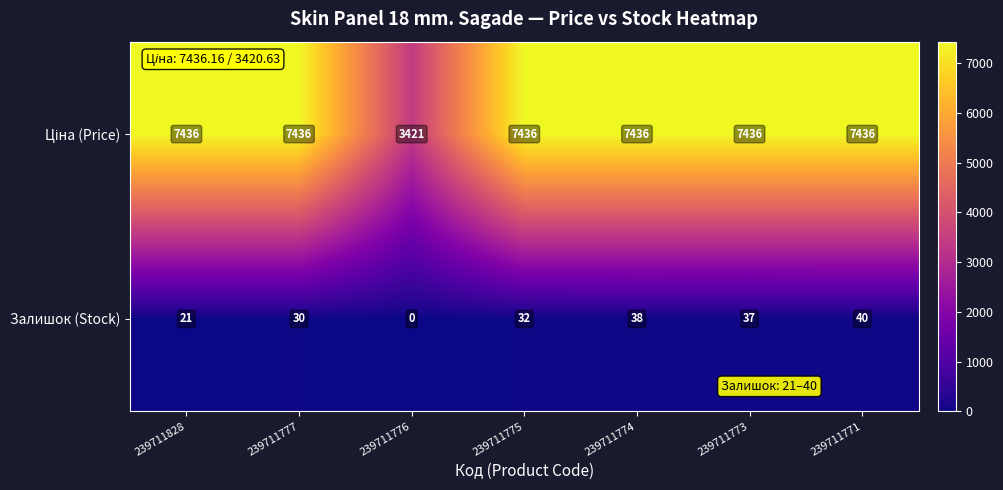

What is the total value across all series at 239711771?

7476